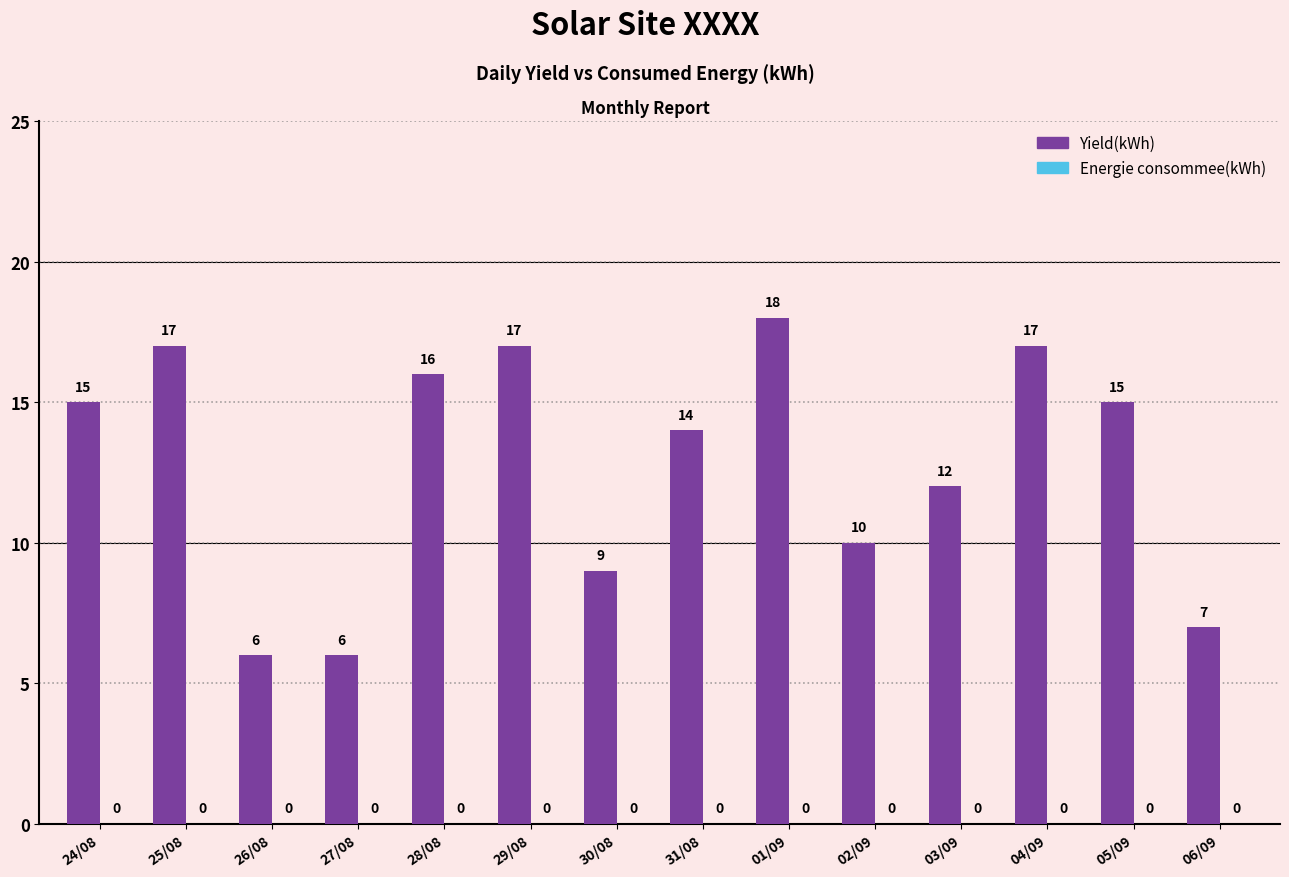

Is it true that the value at 02/09 is 7?

False